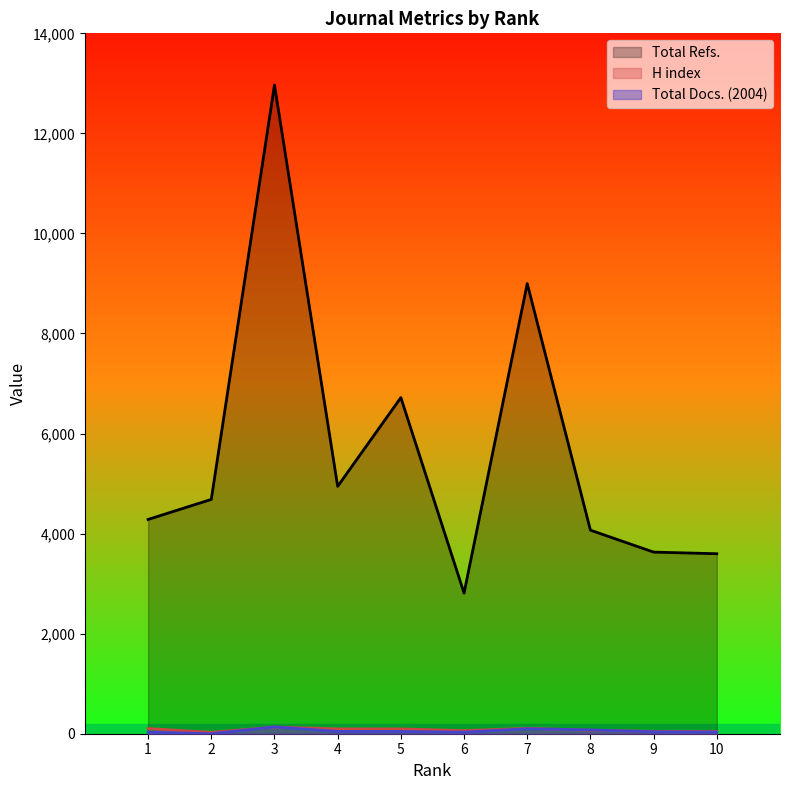

Is it true that Total Refs. equals 4684 at 2?

True